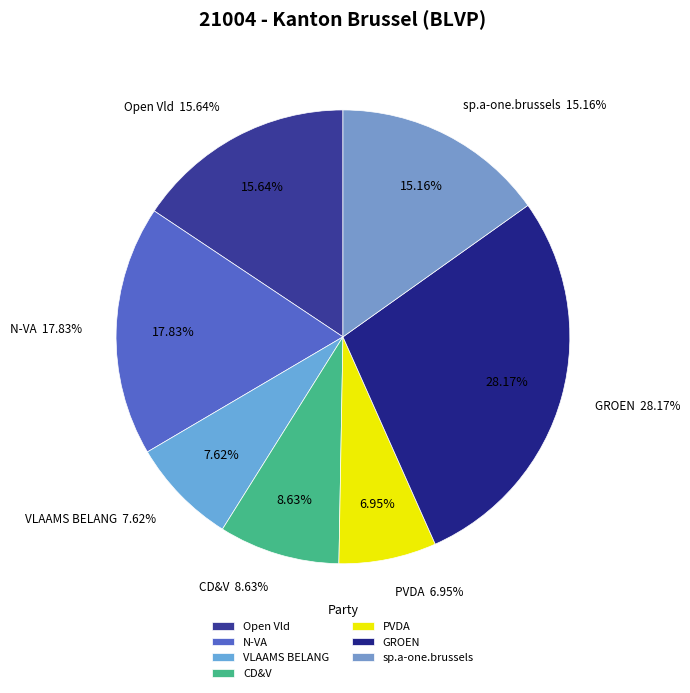

Combined, do VLAAMS BELANG and CD&V account for over 50%?

No